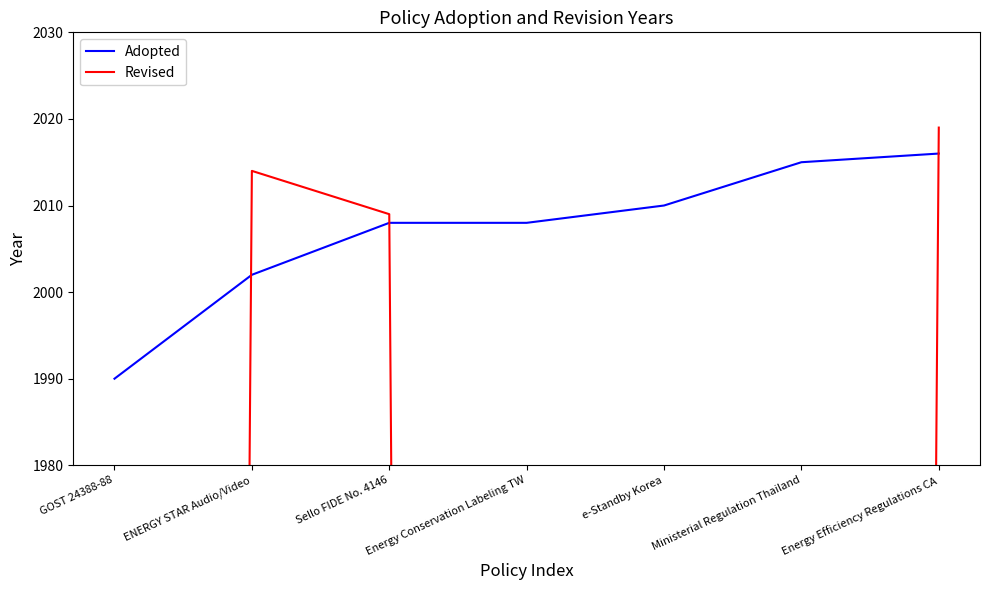

Where do Revised and Adopted first cross each other?

GOST 24388-88 and ENERGY STAR Audio/Video